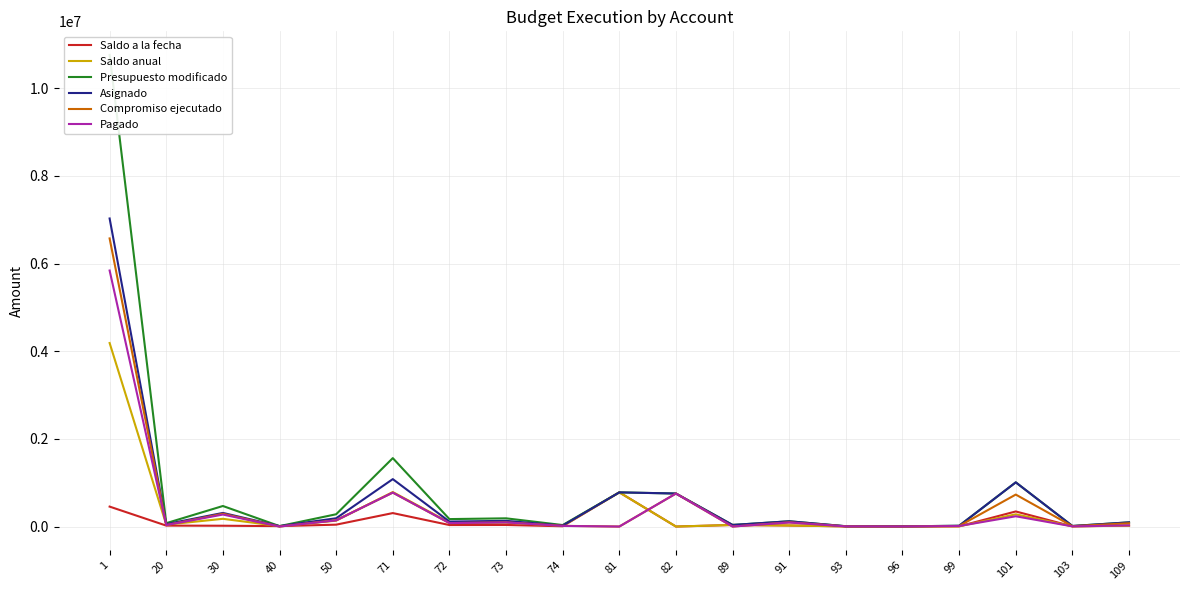

At which label is Pagado closest to 2921195?

71